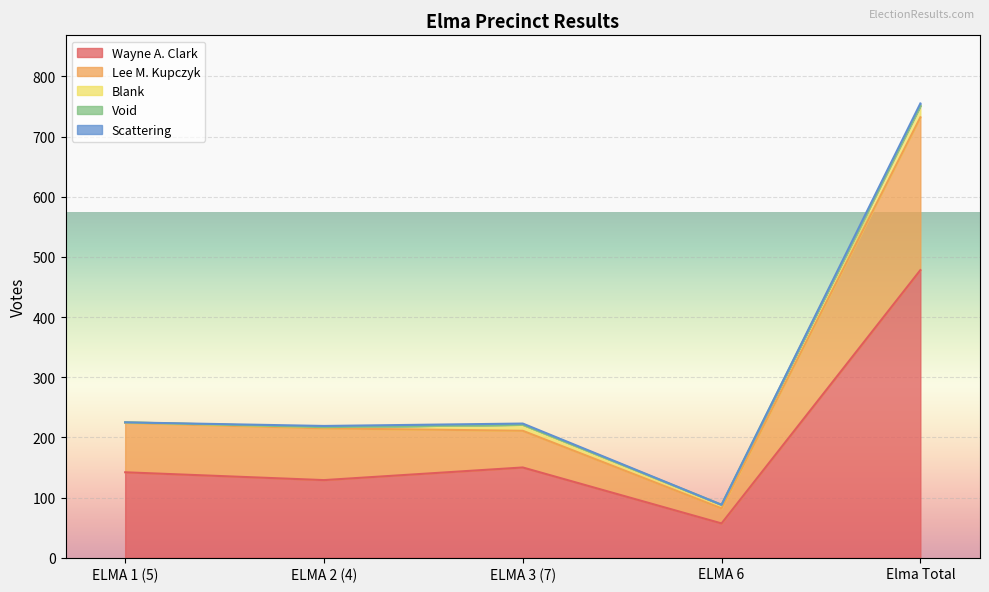

Is the value of Blank at ELMA 3 (7) greater than the value of Scattering at ELMA 1 (5)?

Yes